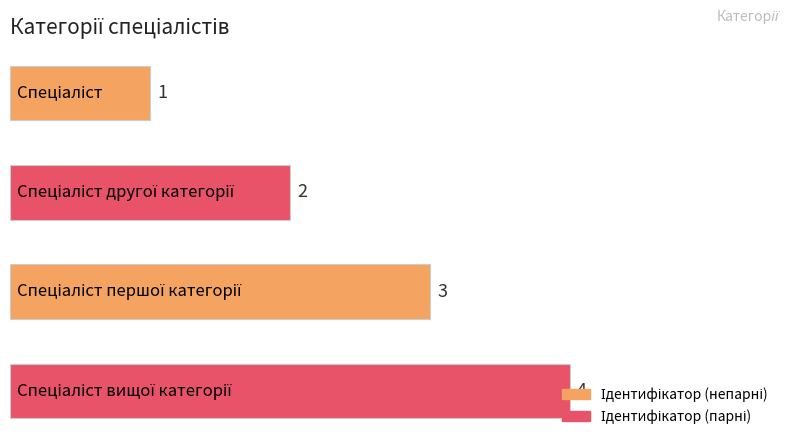

Does the chart contain any negative values?

No